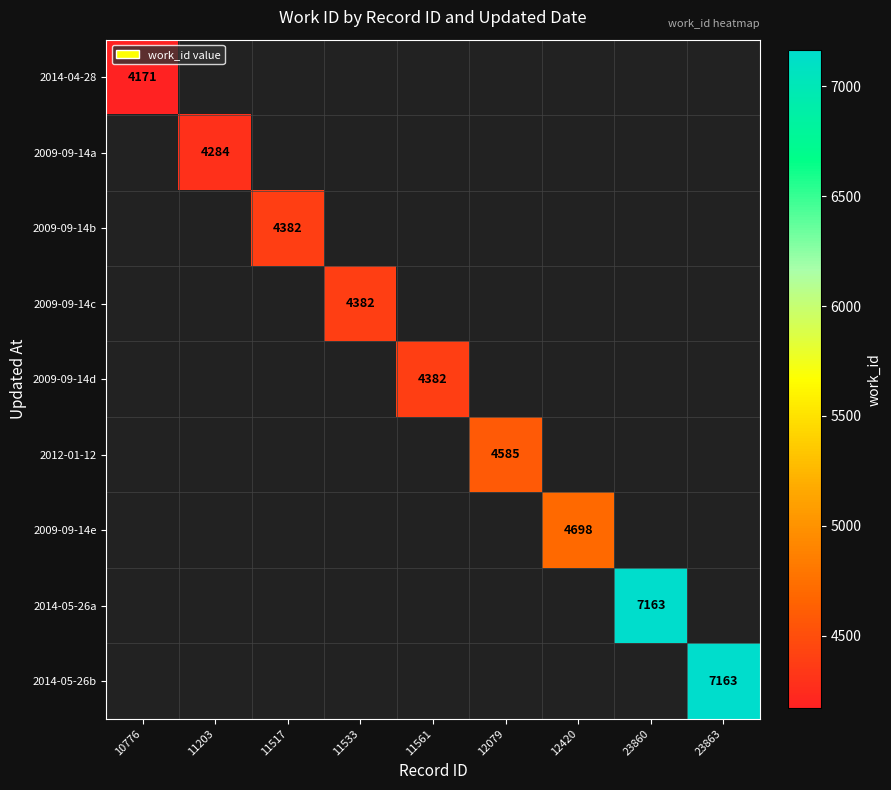

Is it true that 2009-09-14c equals 4382 at 11533?

True